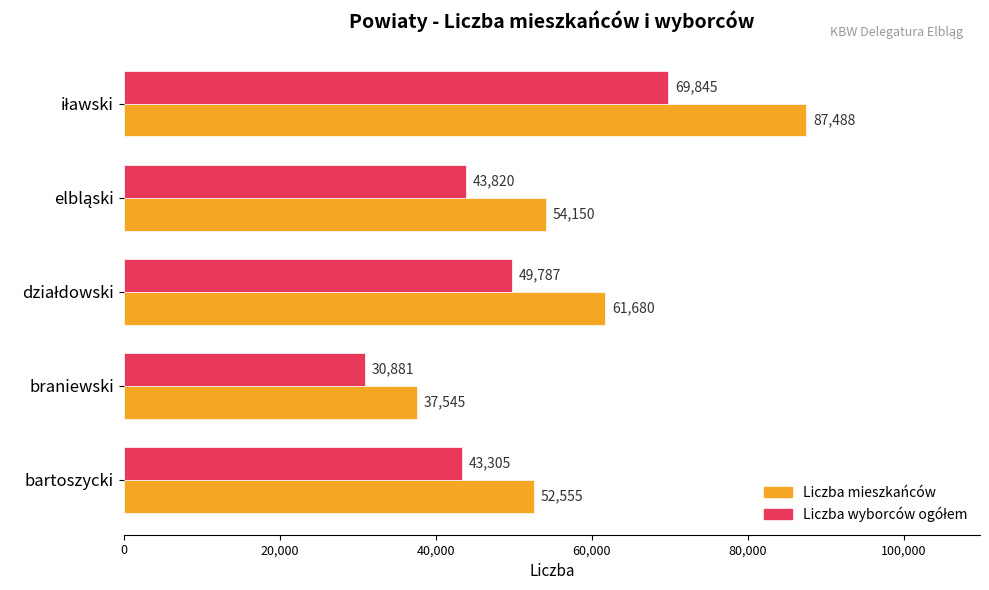

What is the total value across all series at bartoszycki?

95860